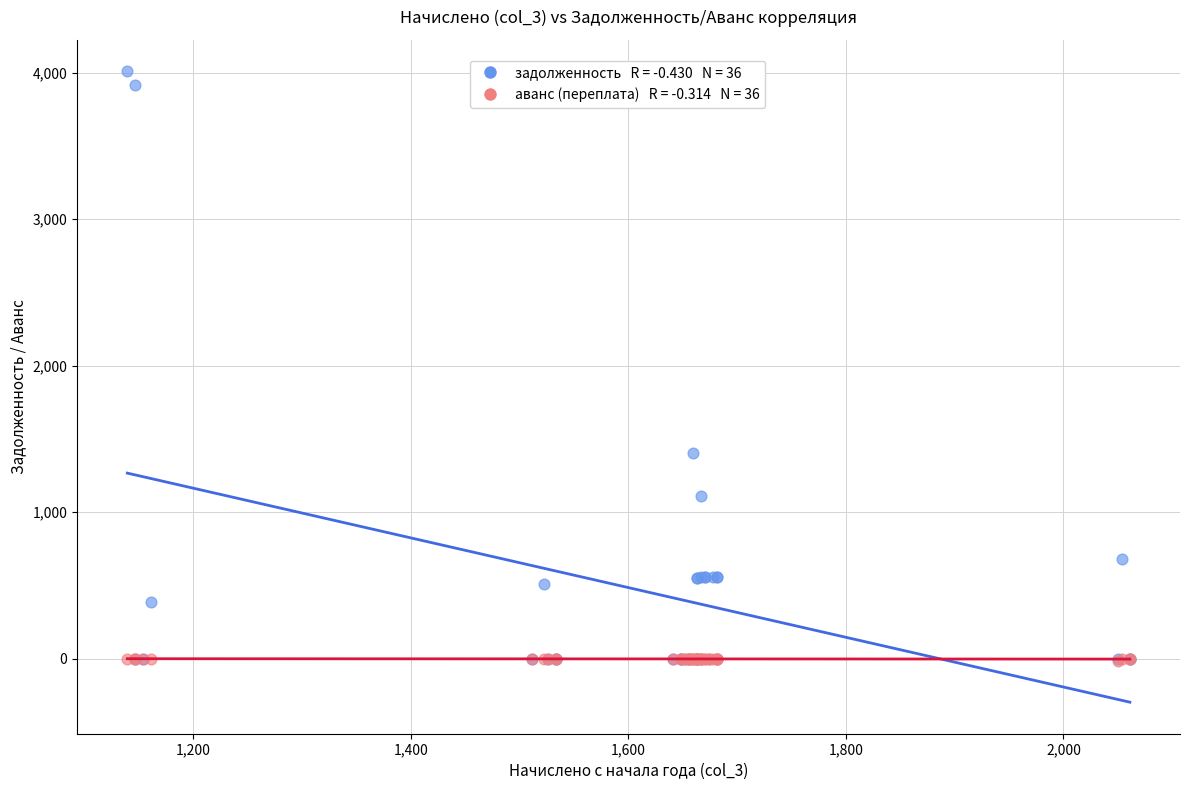

Across all series, what Y value is closest to 1997?

1404.3